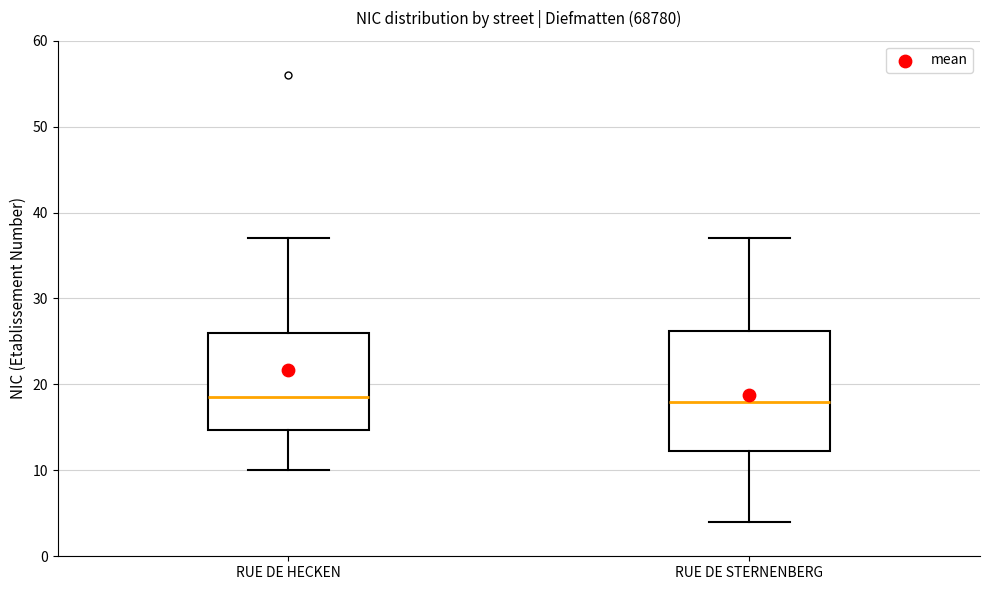

Reading left to right, read every box against the y-axis: the position of its median line, the range the box covers, and the ends of its whiskers. The values are not printed on the chart, so give them approximately, as read against the axis.

RUE DE HECKEN: median 19, box 15 to 26, whiskers 10 to 37
RUE DE STERNENBERG: median 18, box 12 to 26, whiskers 4 to 37